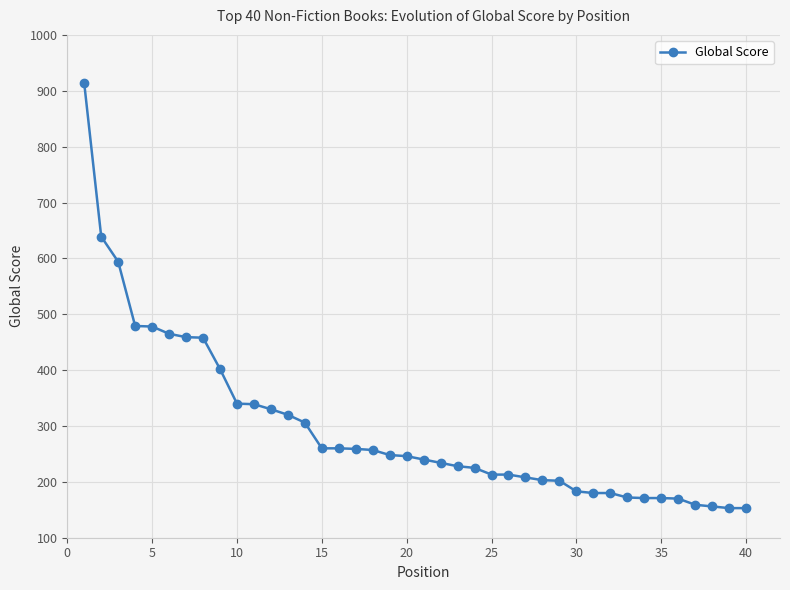

Is this an area chart (filled region under the line)?

No